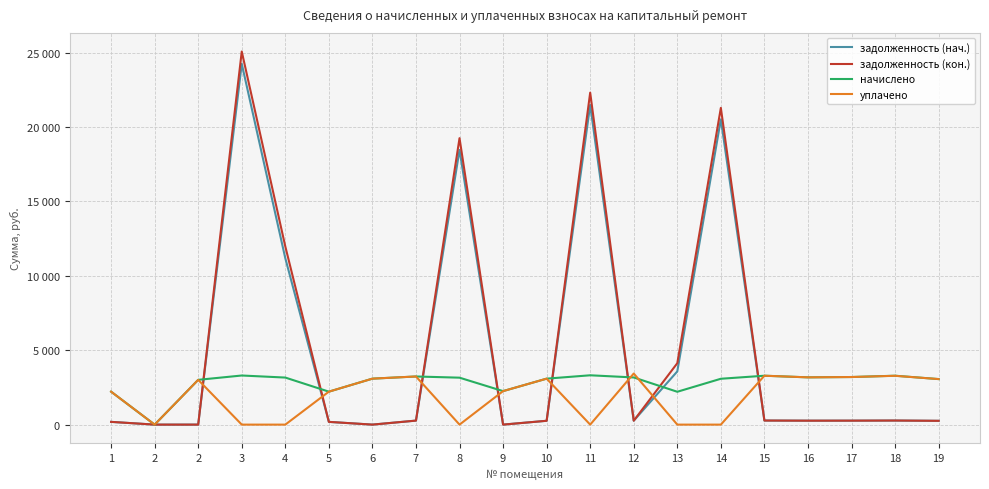

How many interior local peaks does the задолженность (кон.) series have?

5